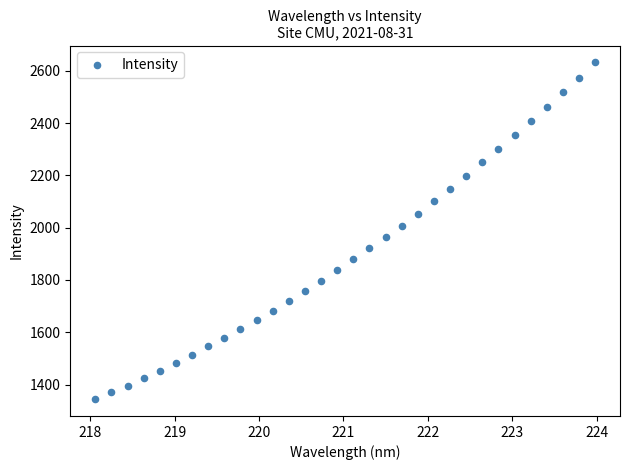

What is the range of Y values (max minus min)?

1287.8